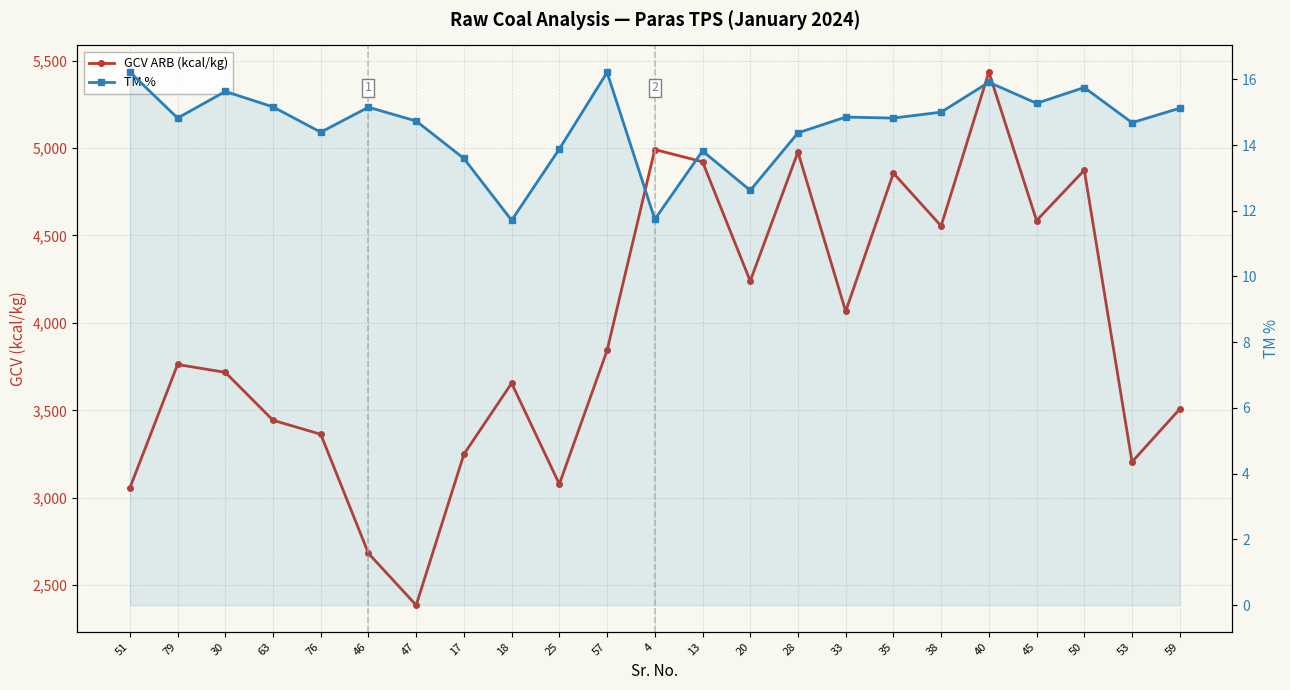

How many lines are shown in the chart?

2